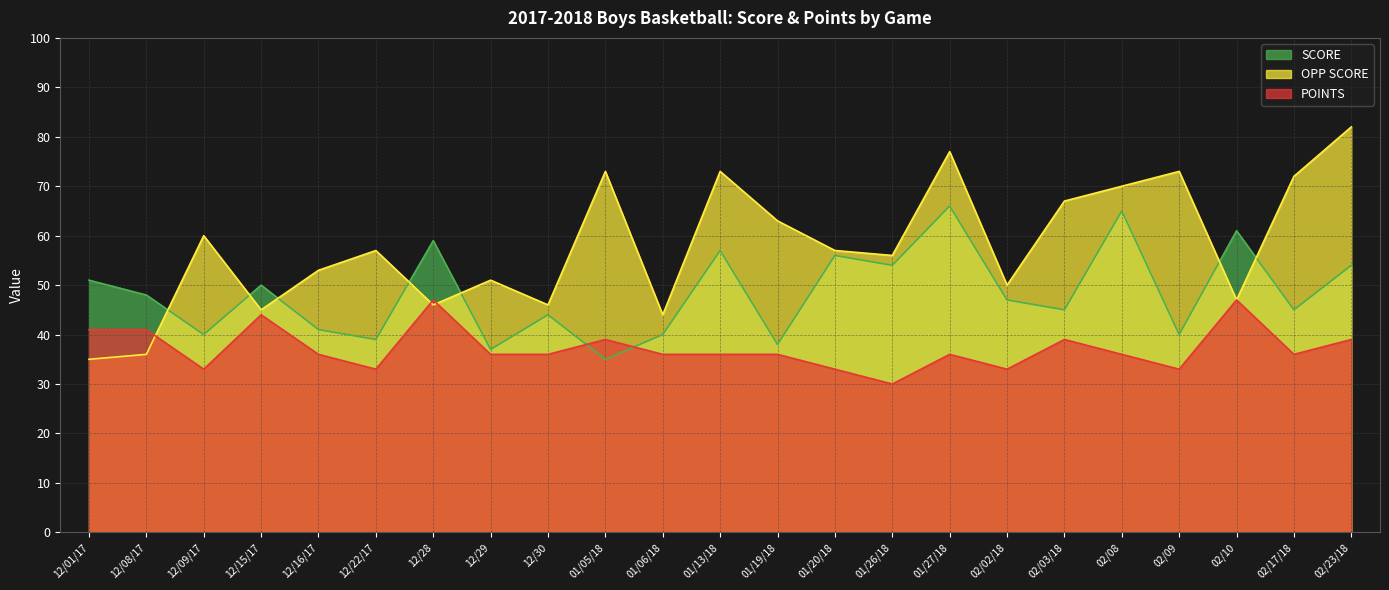

What is the difference between the maximum and minimum values in the SCORE series?

31